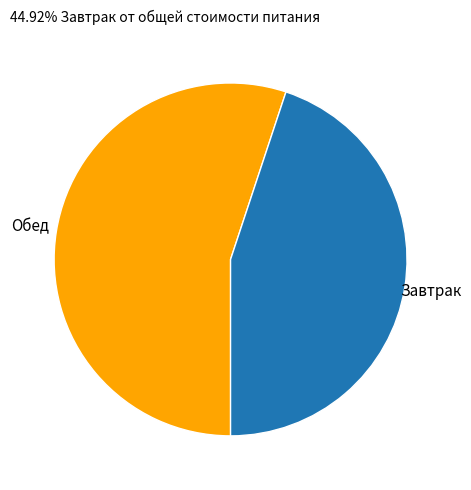

Is the sum of Завтрак and Обед greater than half?

Yes